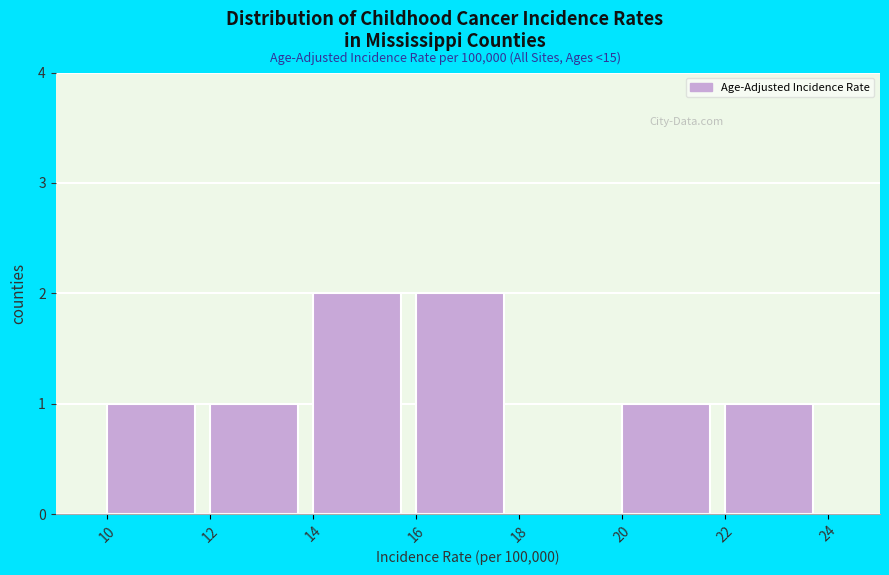

How tall is the bar that spans 16 to 18 on the x-axis? The values are not printed on the chart, so give them approximately, as read against the axis.

2